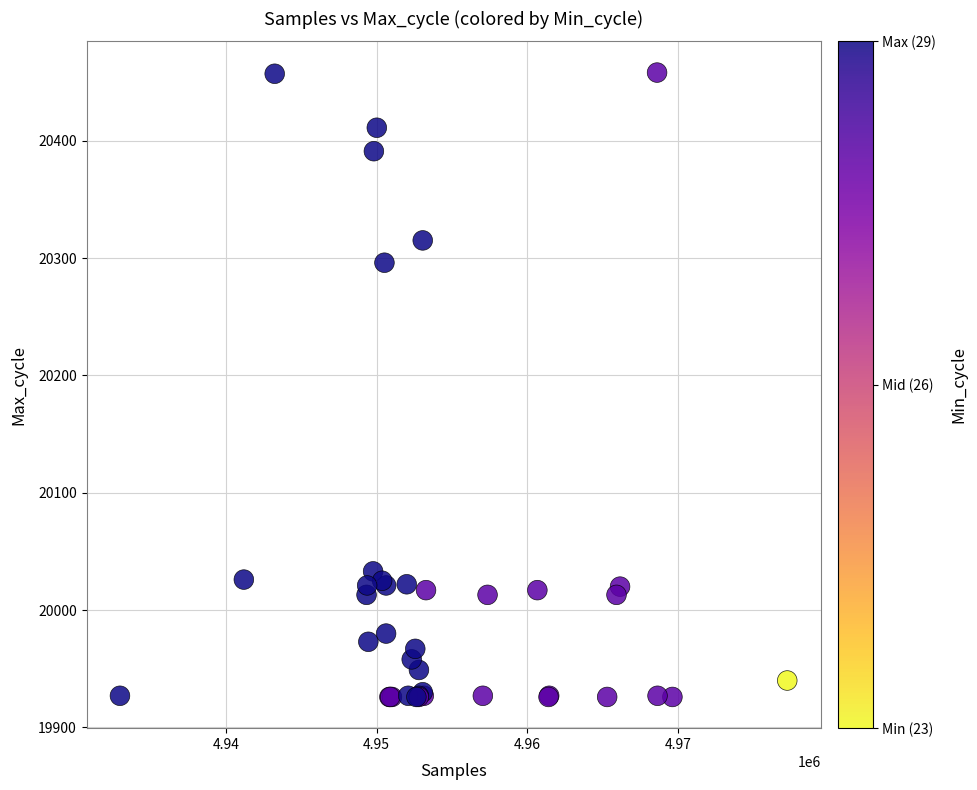

What Y value in the scatter plot is closest to 20192?

20296